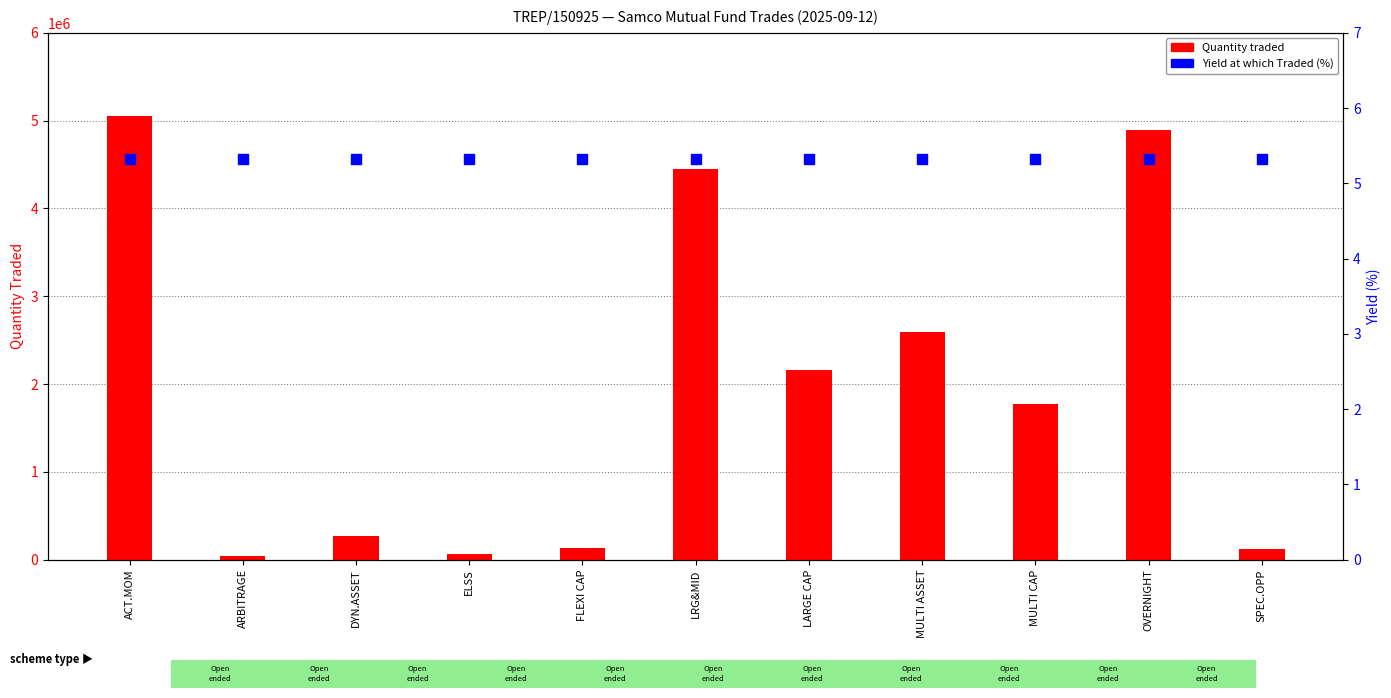

Which series has the widest spread of Y values?

Quantity traded